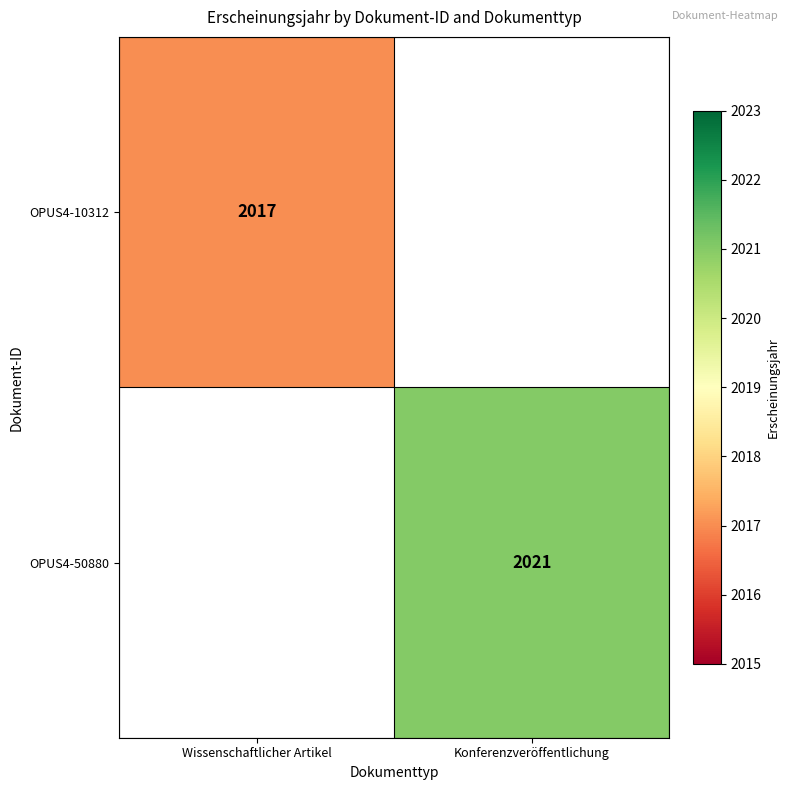

The OPUS4-50880 series shows 1399 at Konferenzveröffentlichung. True or false?

False